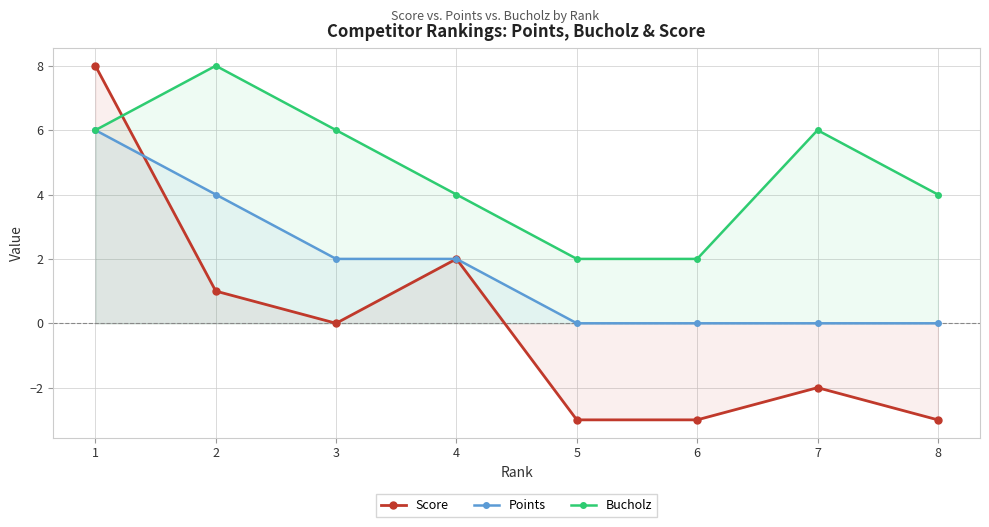

True or false: Points has more than 1 interior local peaks.

False